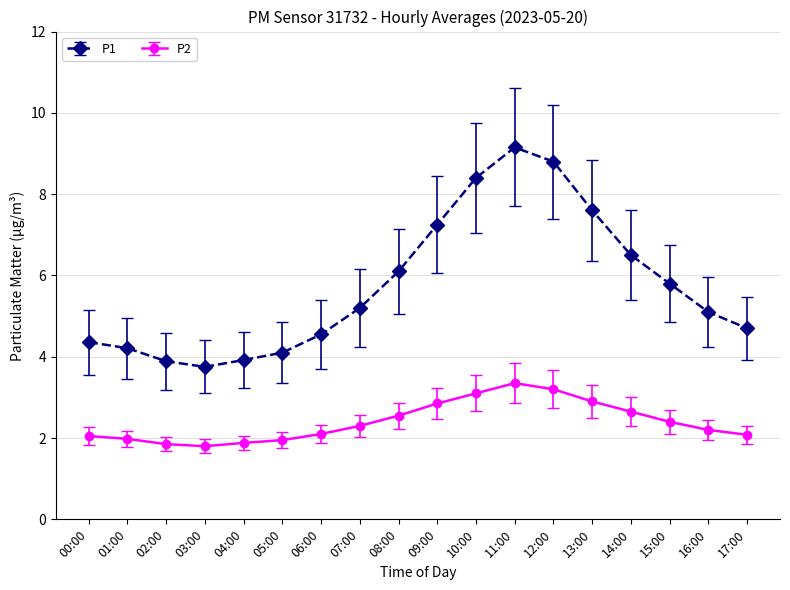

True or false: P2 and P1 intersect in this chart.

False